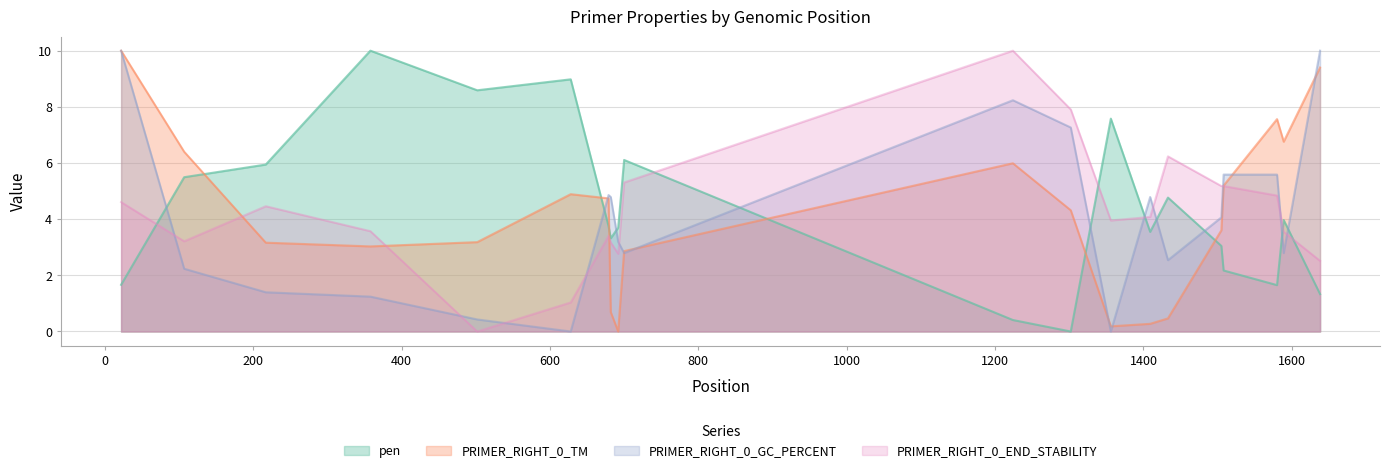

Is the value of PRIMER_RIGHT_0_END_STABILITY at 1356 greater than the value of PRIMER_RIGHT_0_GC_PERCENT at 1409?

No